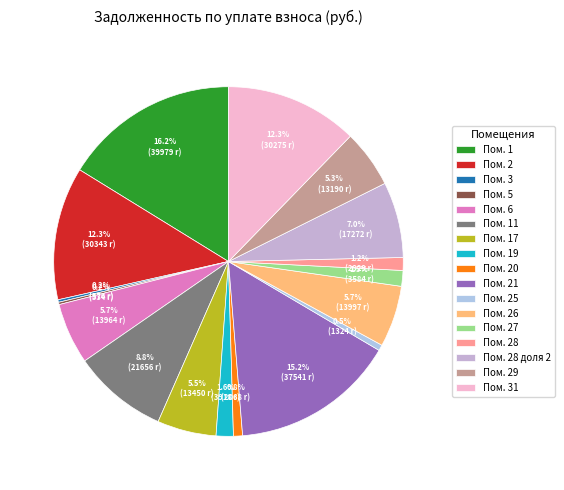

How many slices are in this pie chart?

17